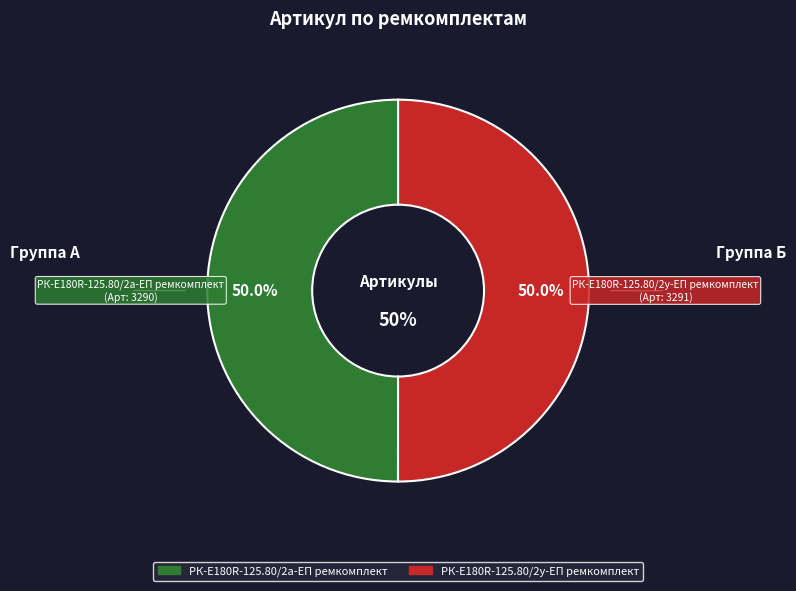

To the nearest percent, what portion does РК-E180R-125.80/2у-ЕП ремкомплект represent?

50%